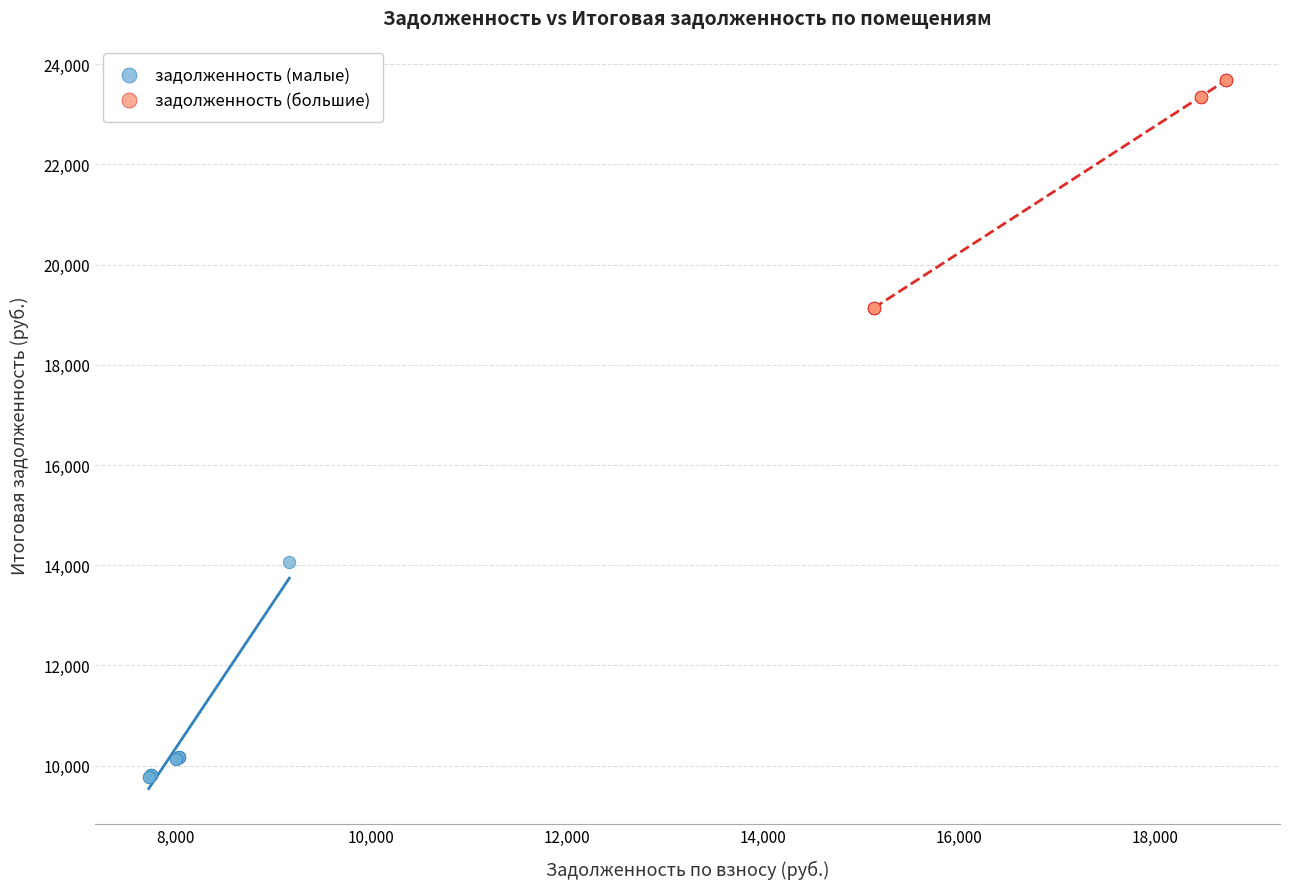

Which series reaches the minimum Y coordinate?

задолженность (малые)